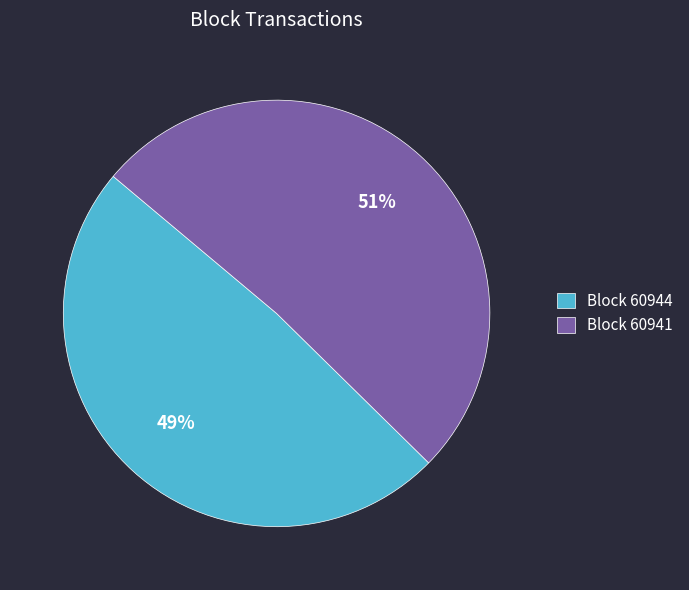

To the nearest percent, what is the difference between the largest and smallest slice percentages?

2%